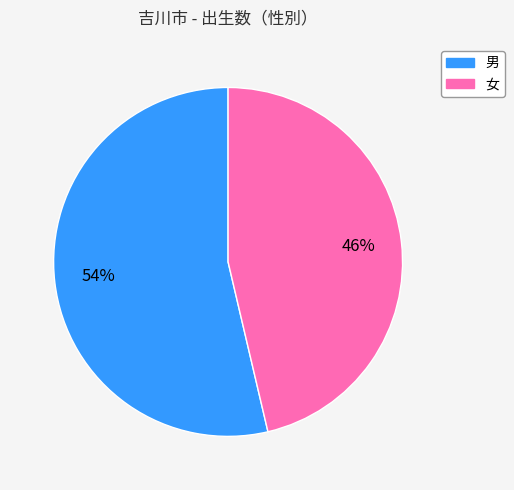

Is there a majority slice in this chart?

Yes